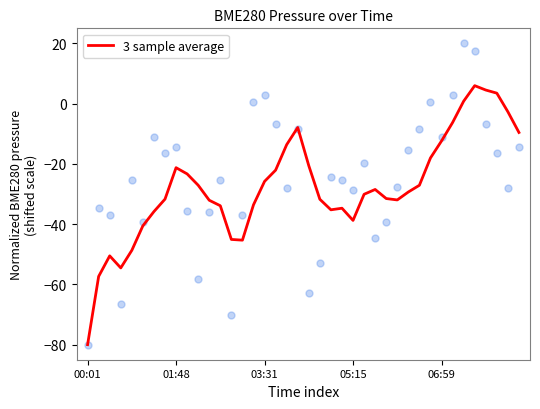

Between 39 and 5, which is larger?

39